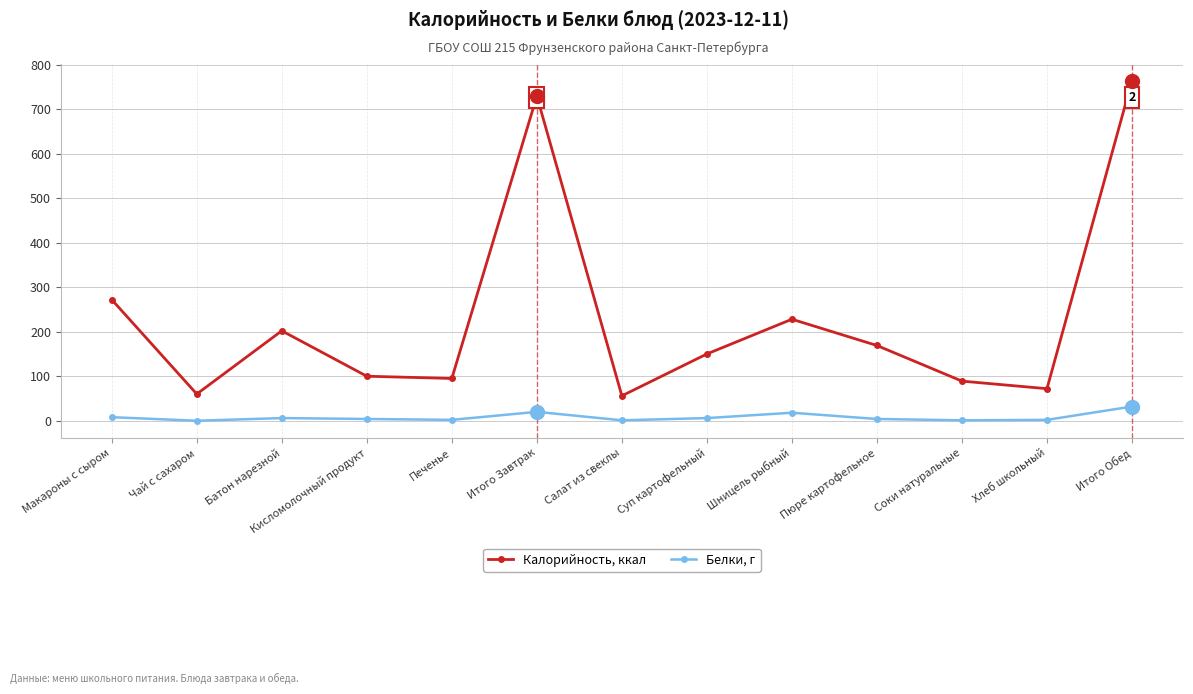

Read the Калорийность, ккал value at Печенье.

95